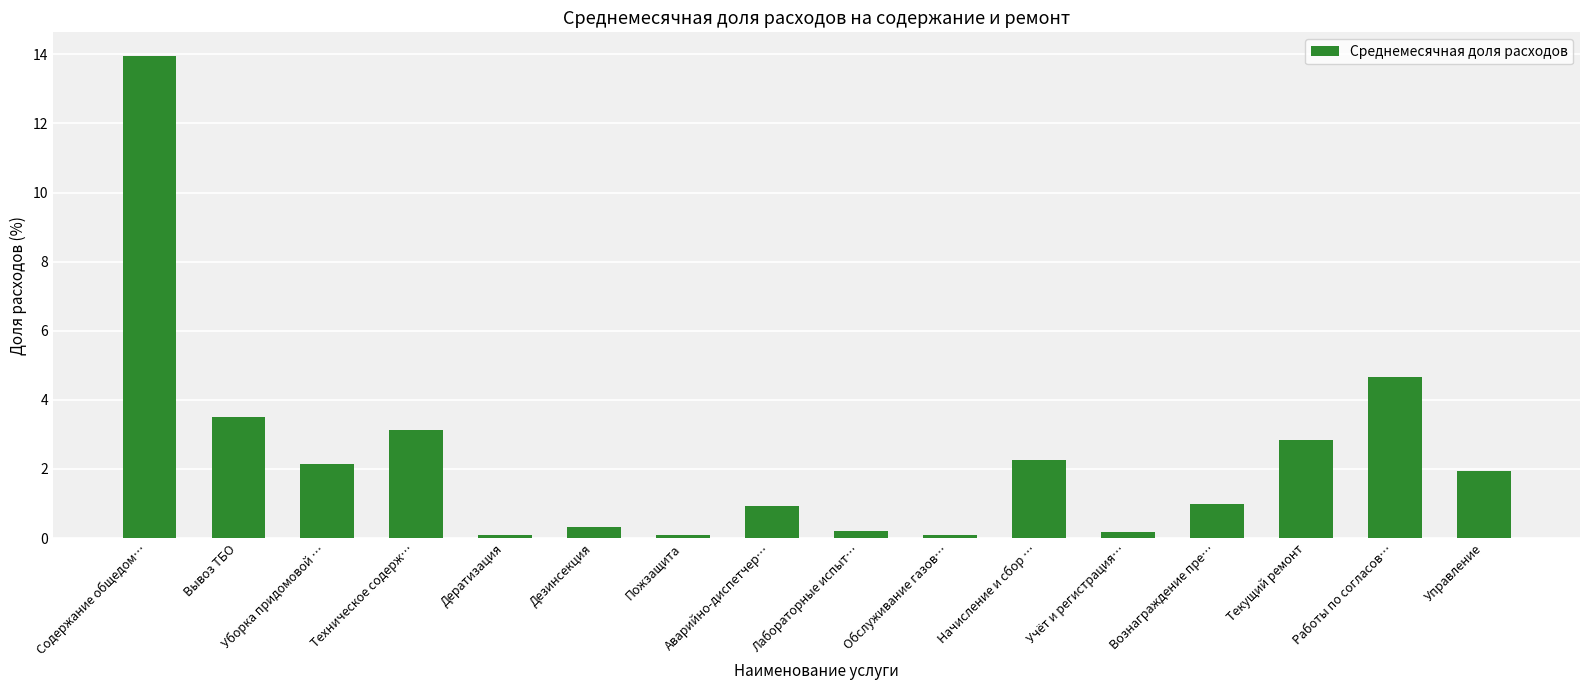

Does the chart contain any negative values?

No